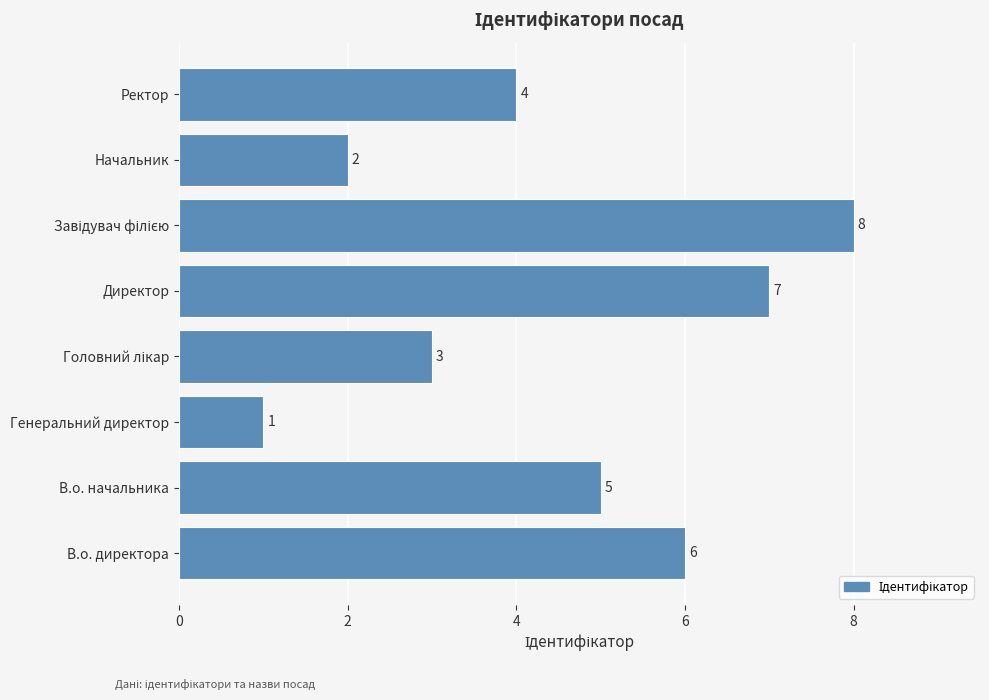

Which label corresponds to the smallest value in the chart?

Генеральний директор